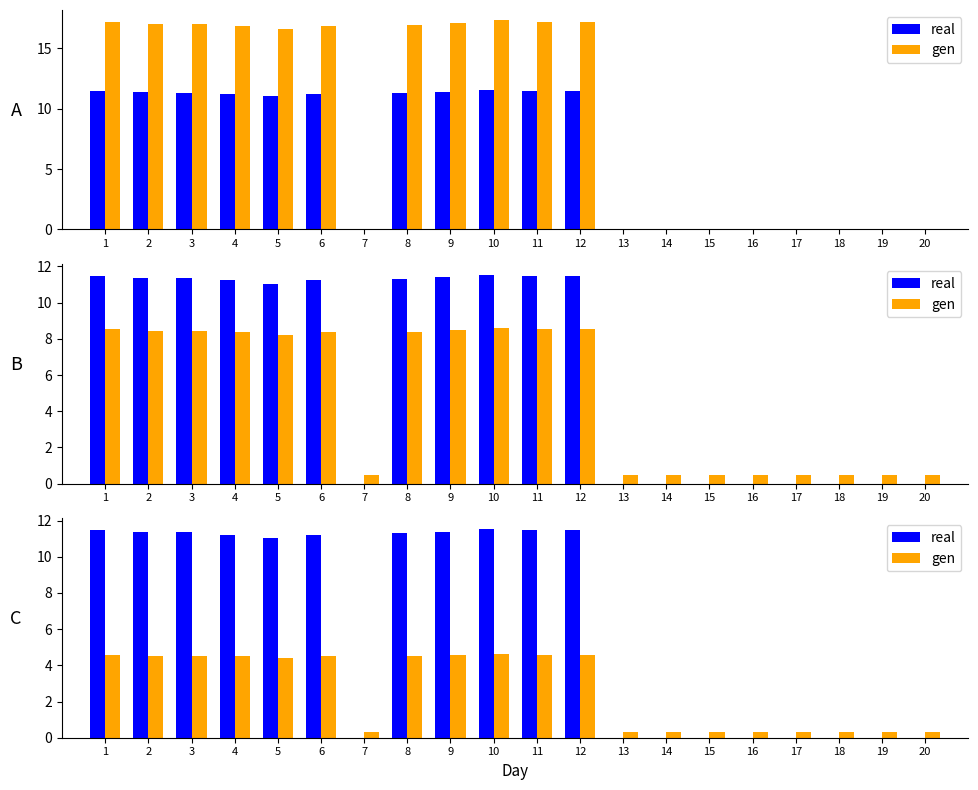

How many positive values does the real series have?

11